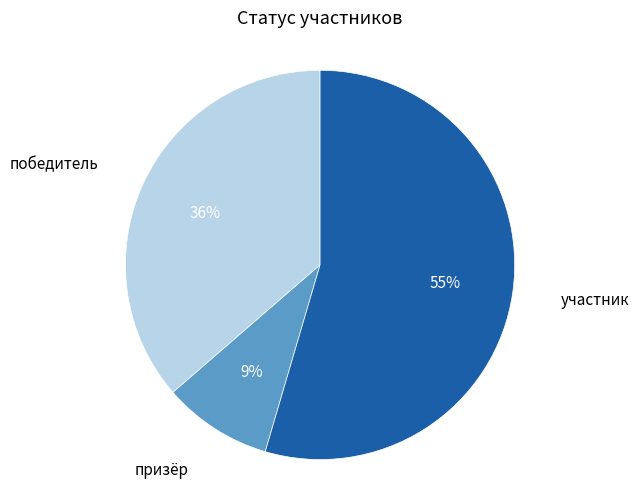

Which slice is the smallest?

призёр